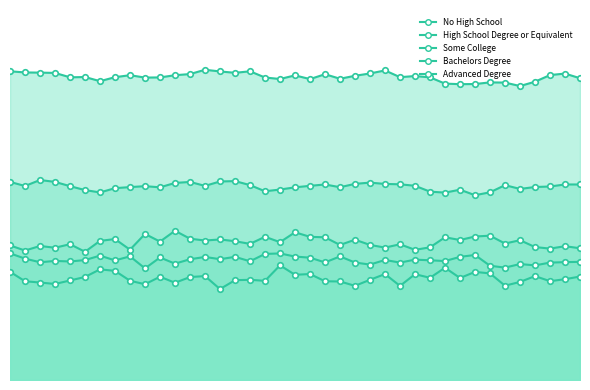

What is the difference between the highest and lowest values at 1996-10?

0.6